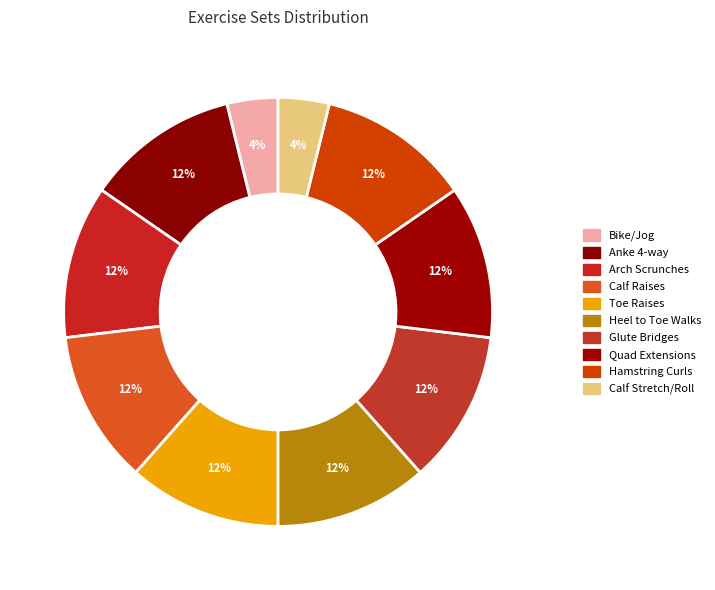

What is the ratio of the value at Anke 4-way to the value at Hamstring Curls?

1.0